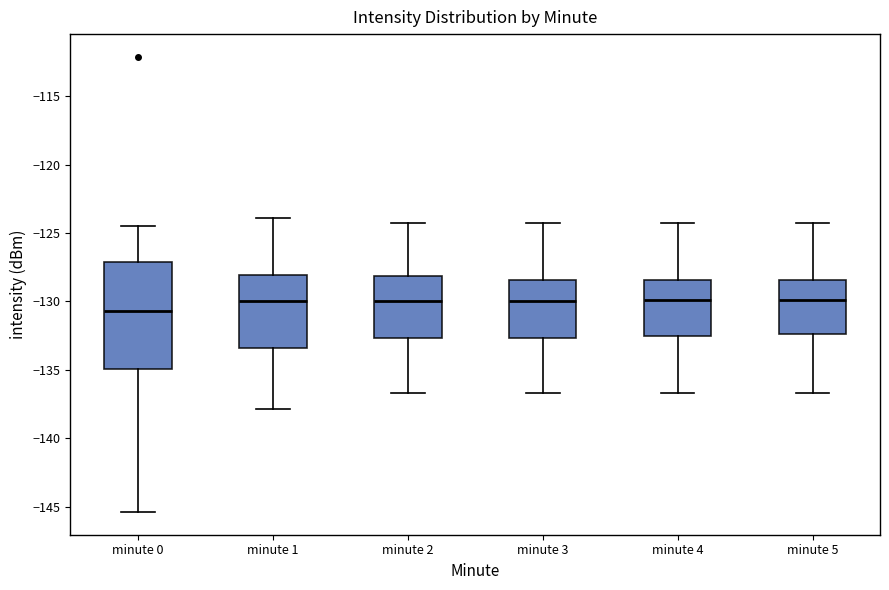

Reading left to right, transcribe this box plot: for each box, give where its median line is, the range the box spans, and where its two whiskers end, as read against the y-axis. The values are not printed on the chart, so give them approximately, as read against the axis.

minute 0: median -130.5, box -135.0 to -127.0, whiskers -145.5 to -124.5
minute 1: median -130.0, box -133.5 to -128.0, whiskers -138.0 to -124.0
minute 2: median -130.0, box -132.5 to -128.0, whiskers -136.5 to -124.5
minute 3: median -130.0, box -132.5 to -128.5, whiskers -136.5 to -124.5
minute 4: median -130.0, box -132.5 to -128.5, whiskers -136.5 to -124.5
minute 5: median -130.0, box -132.5 to -128.5, whiskers -136.5 to -124.5